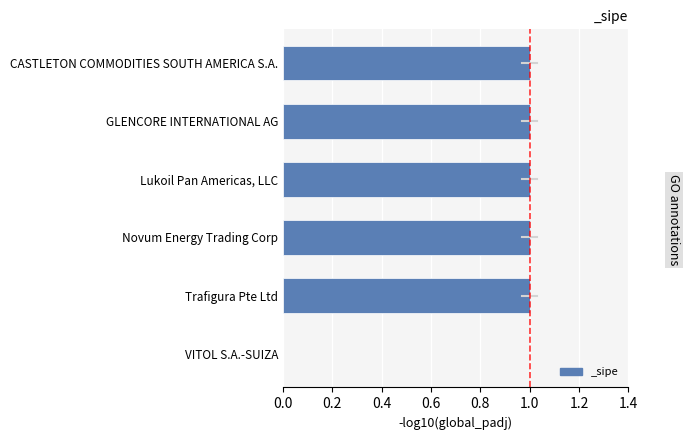

What is the ratio of the value at Trafigura Pte Ltd to the value at Novum Energy Trading Corp?

1.0